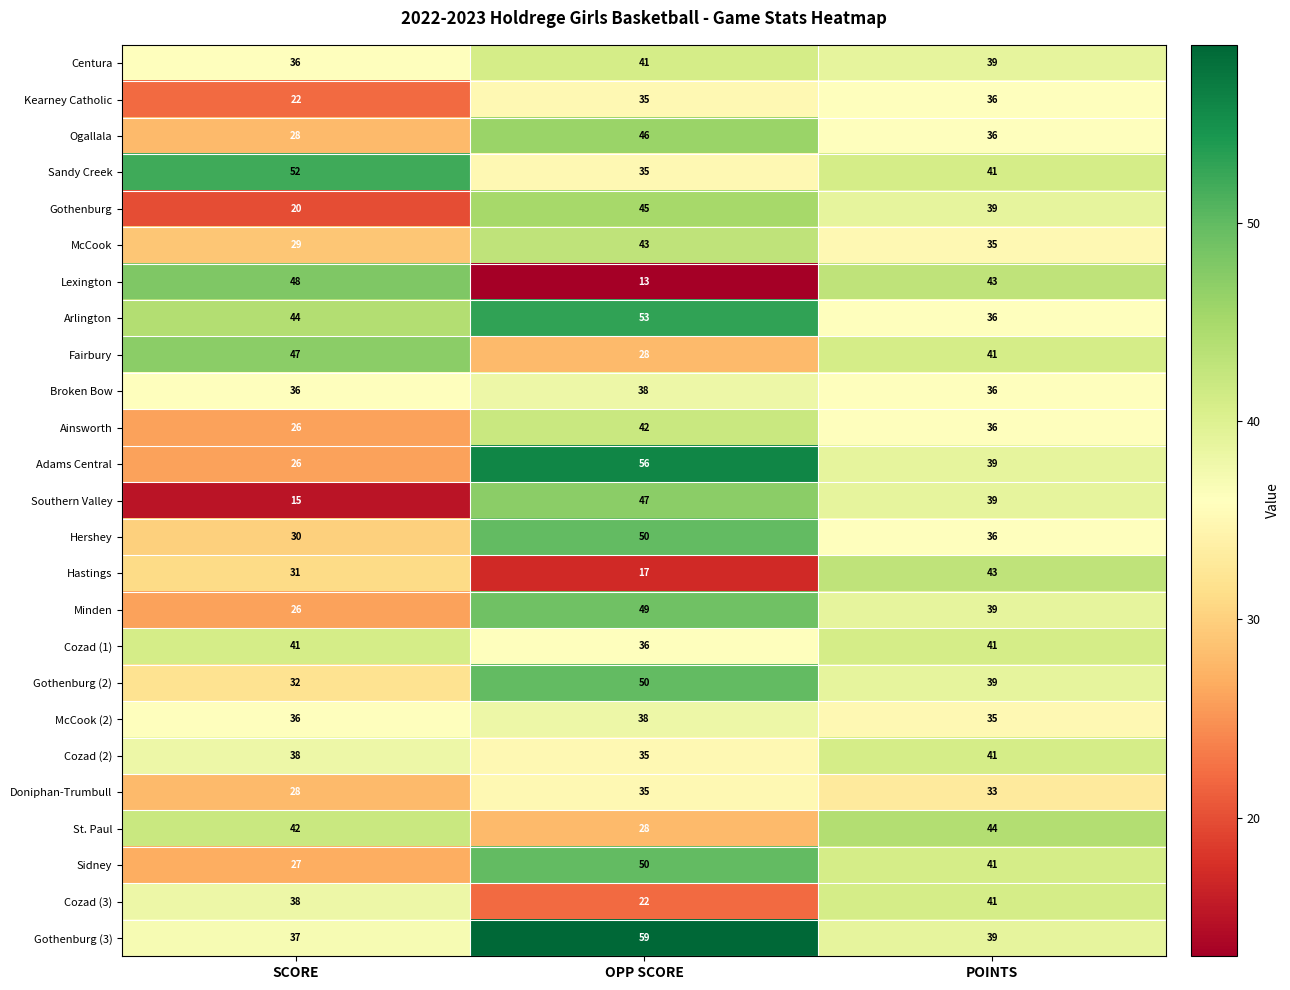

Where is McCook nearest to the value 36?

POINTS